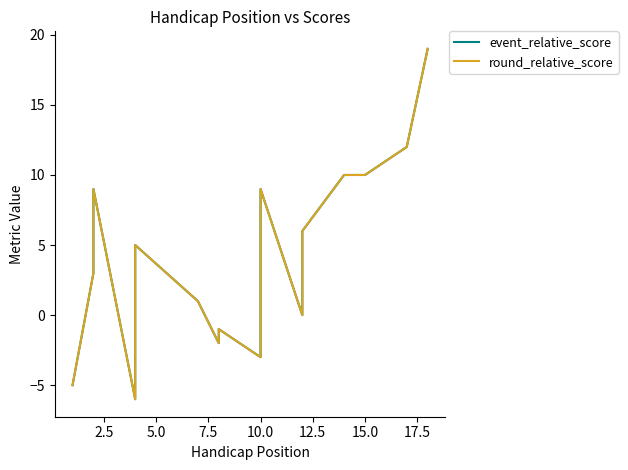

What are all the series names shown in the legend?

event_relative_score, round_relative_score